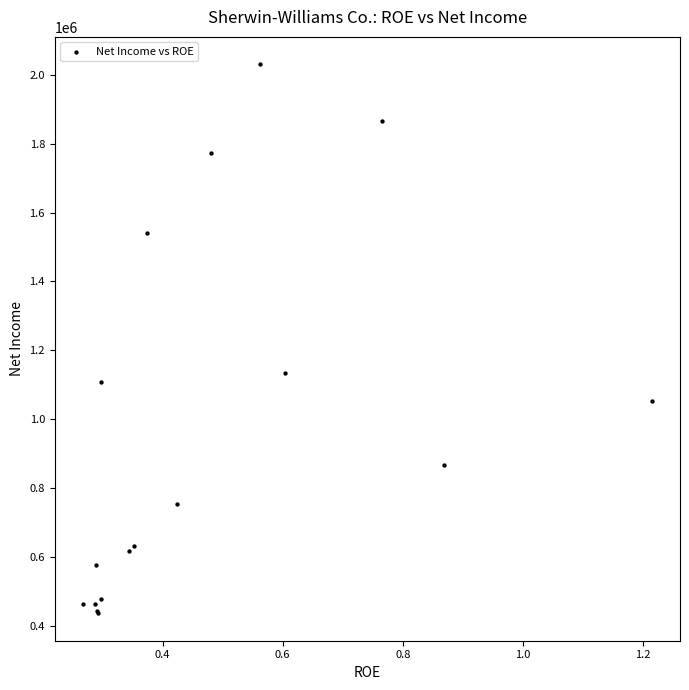

What Y value in the scatter plot is closest to 1233124?

1132703